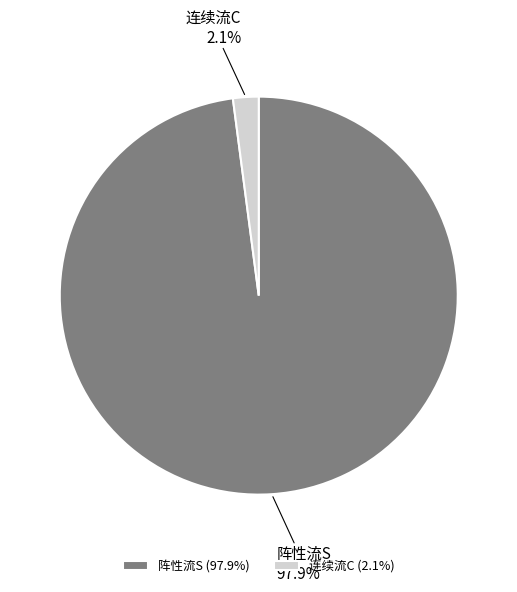

Which category has the biggest portion of the pie?

阵性流S